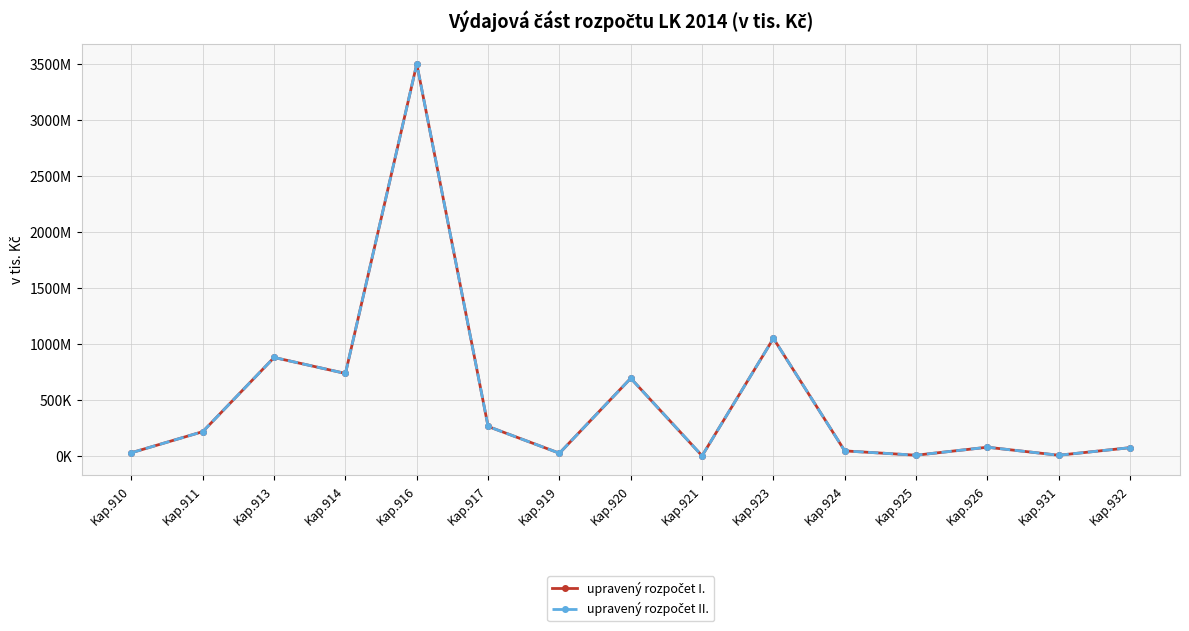

How many data points in upravený rozpočet II. are less than 76679?

7